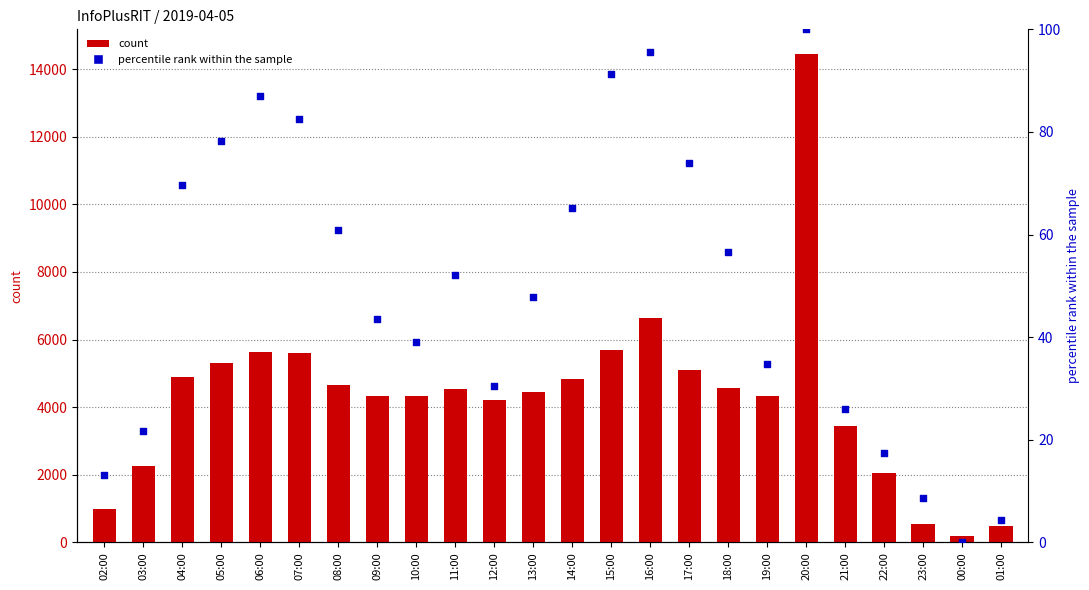

What are all the series names shown in the legend?

count, percentile rank within the sample